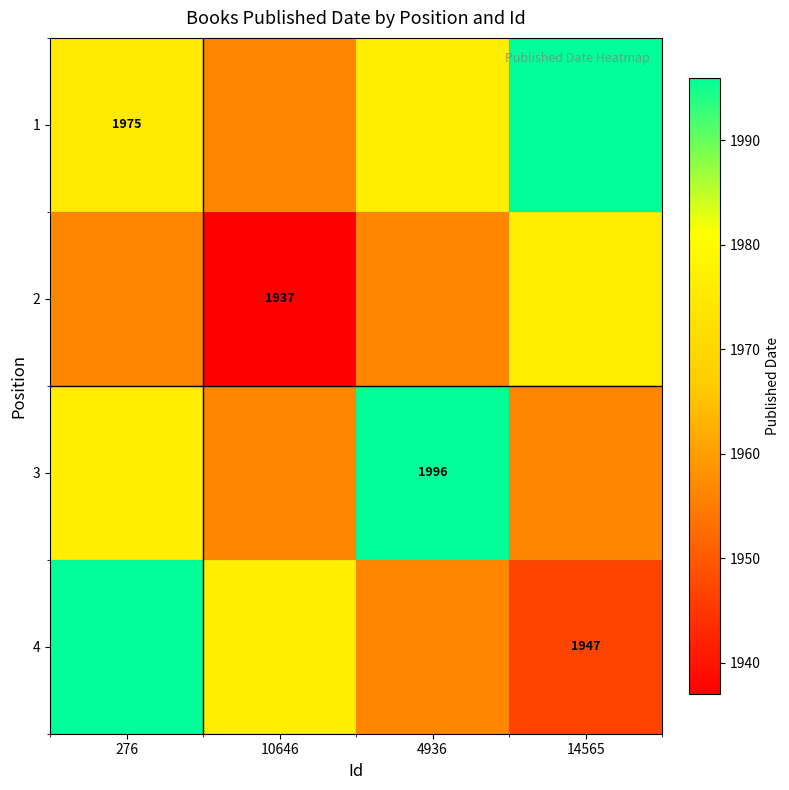

How many distinct data groups are displayed?

4